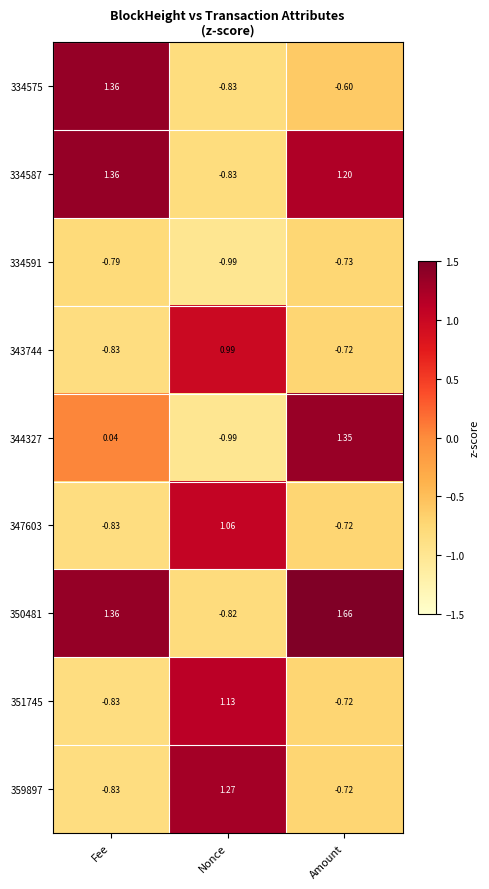

How many distinct data groups are displayed?

9